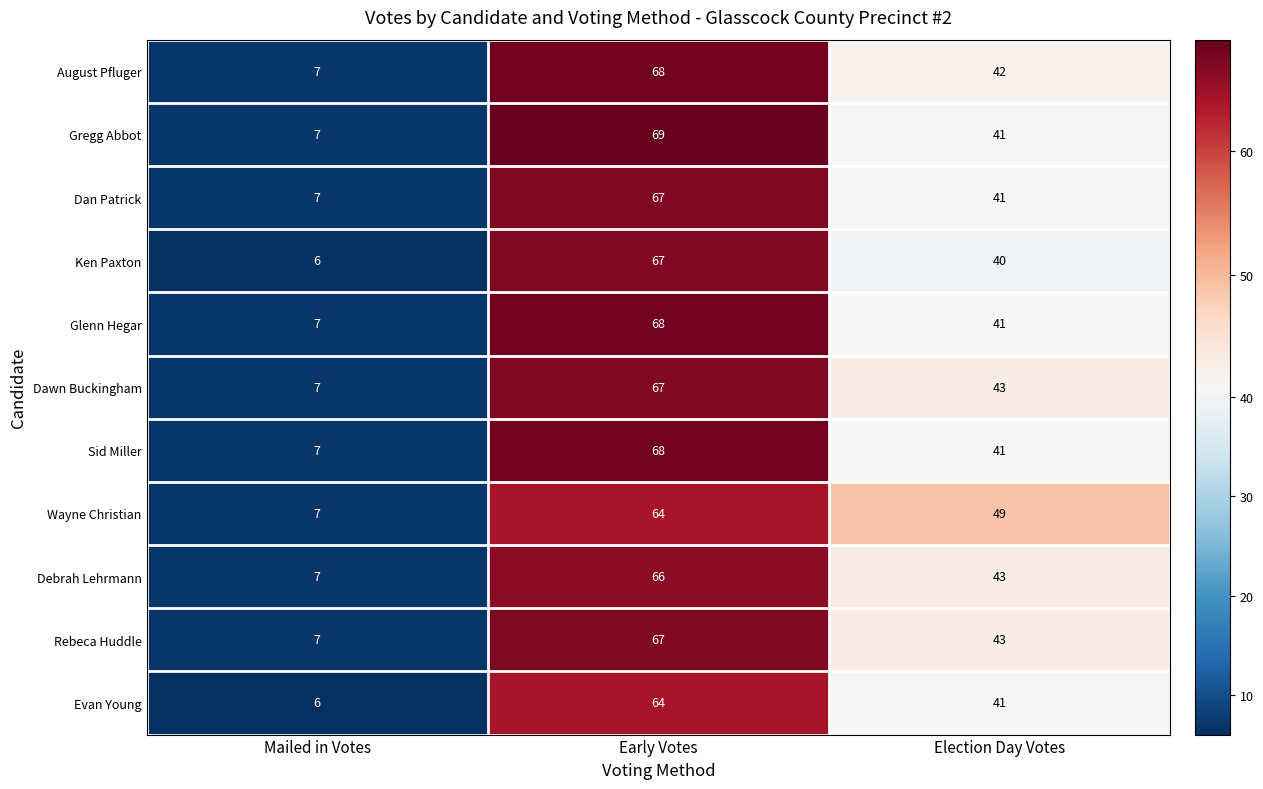

What is the highest value of the Rebeca Huddle series?

67